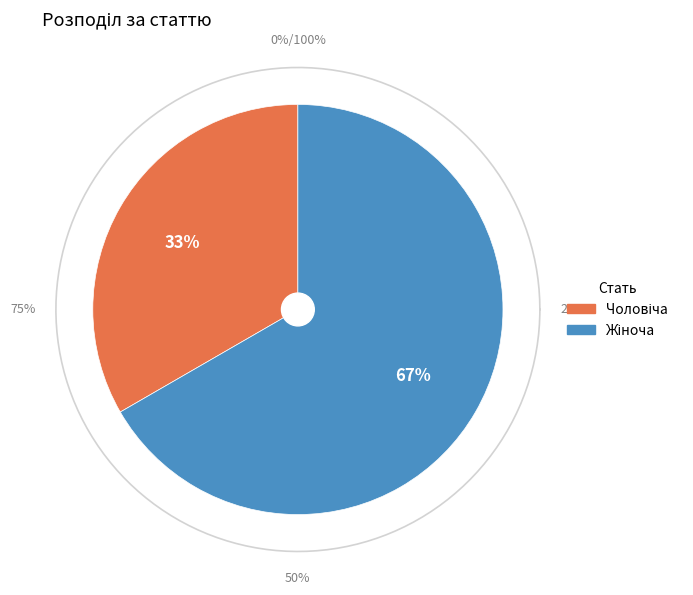

Count the number of slices in the pie.

2